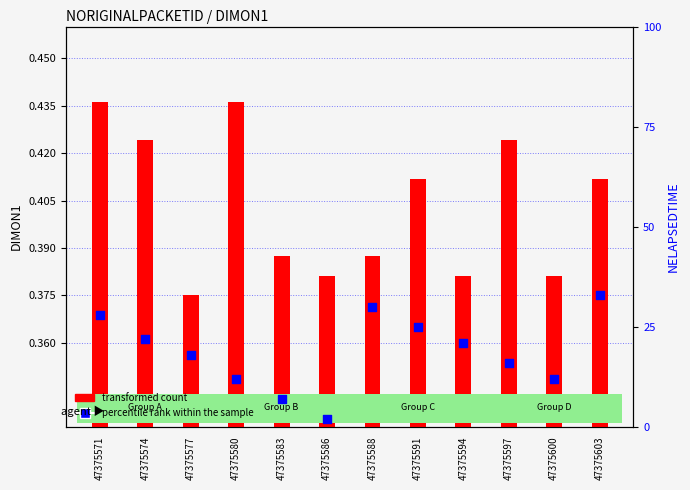

Is the value of percentile rank within the sample at 47375591 greater than the value of transformed count at 47375597?

Yes